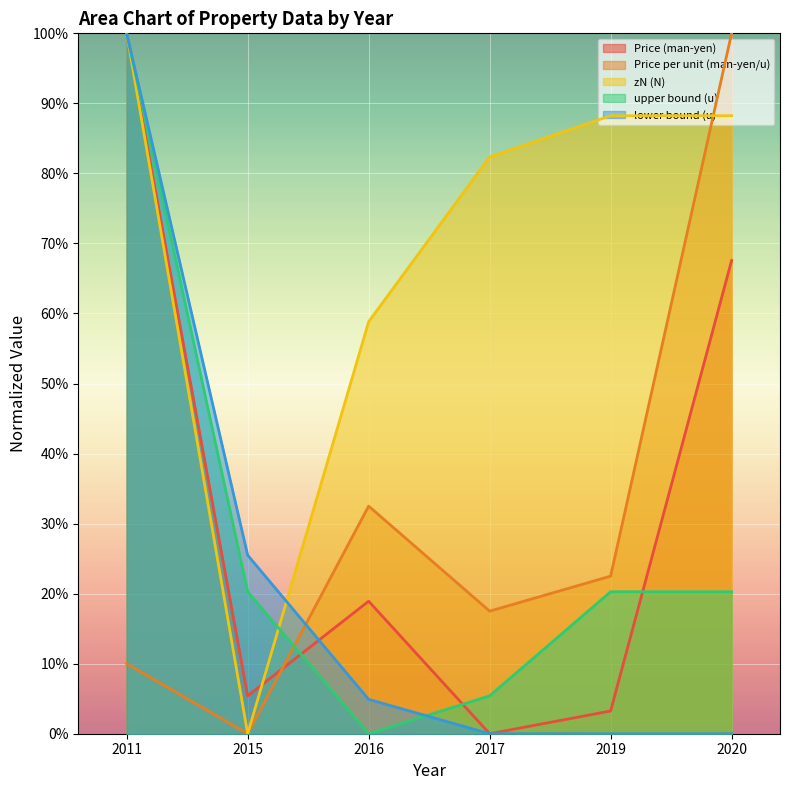

What is the difference between the second highest and minimum values in the upper bound (u) series?

20.3